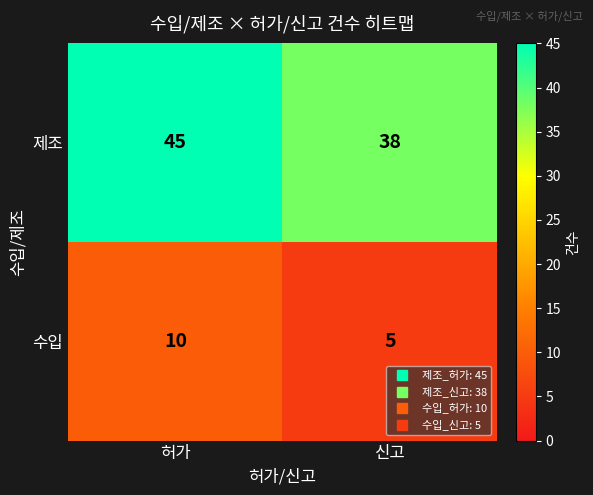

Which series has the largest total across all categories?

제조